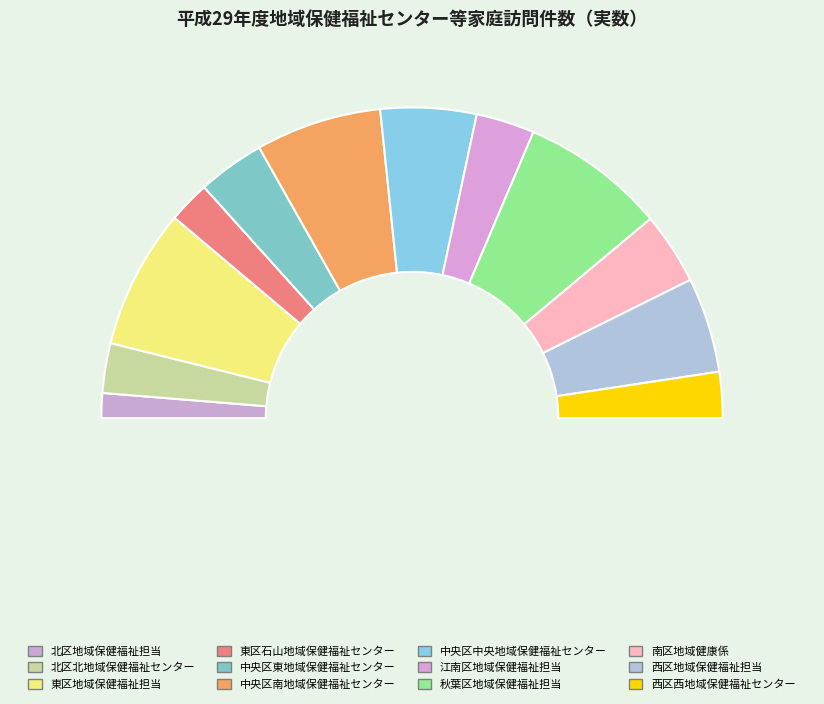

What percentage is the 北区北地域保健福祉センター slice, to the nearest percent?

5%